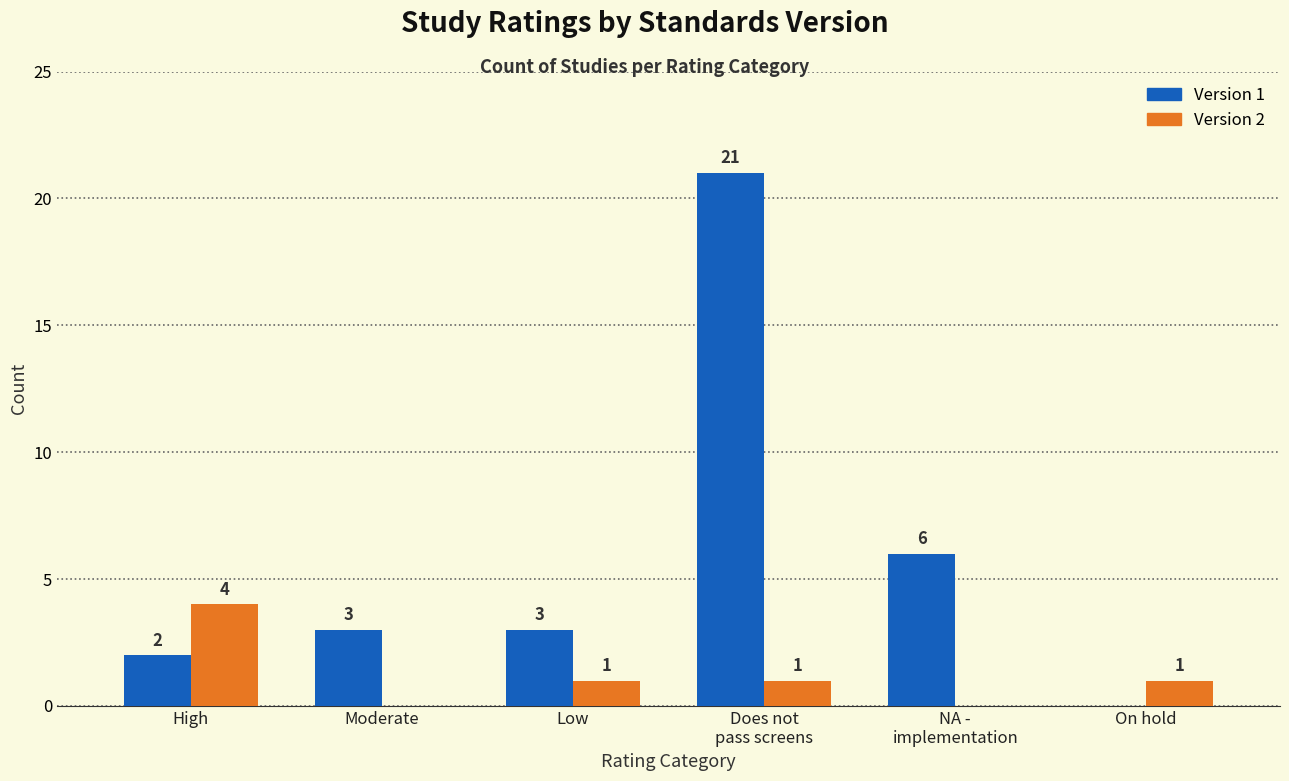

Which series has the largest total across all categories?

Version 1